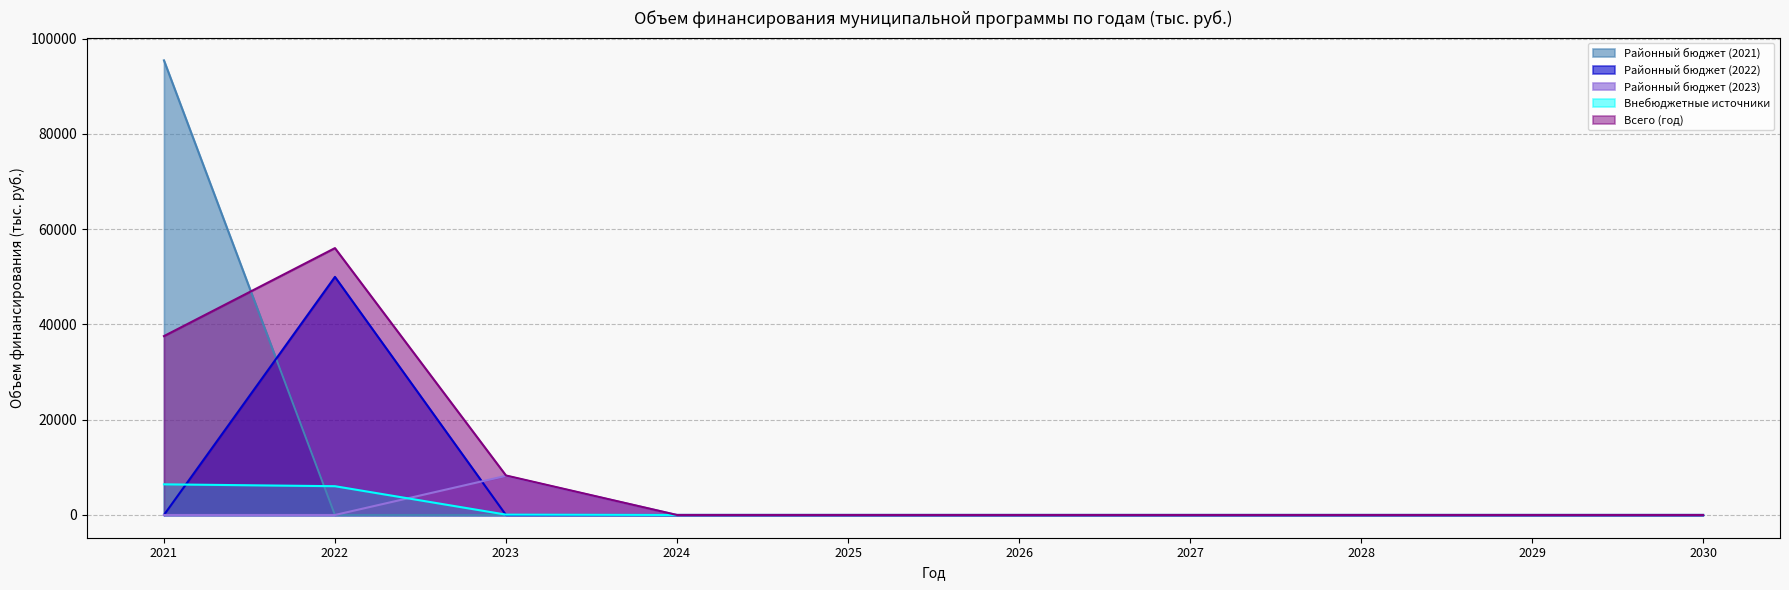

At which category is the sum across all series the highest?

2021